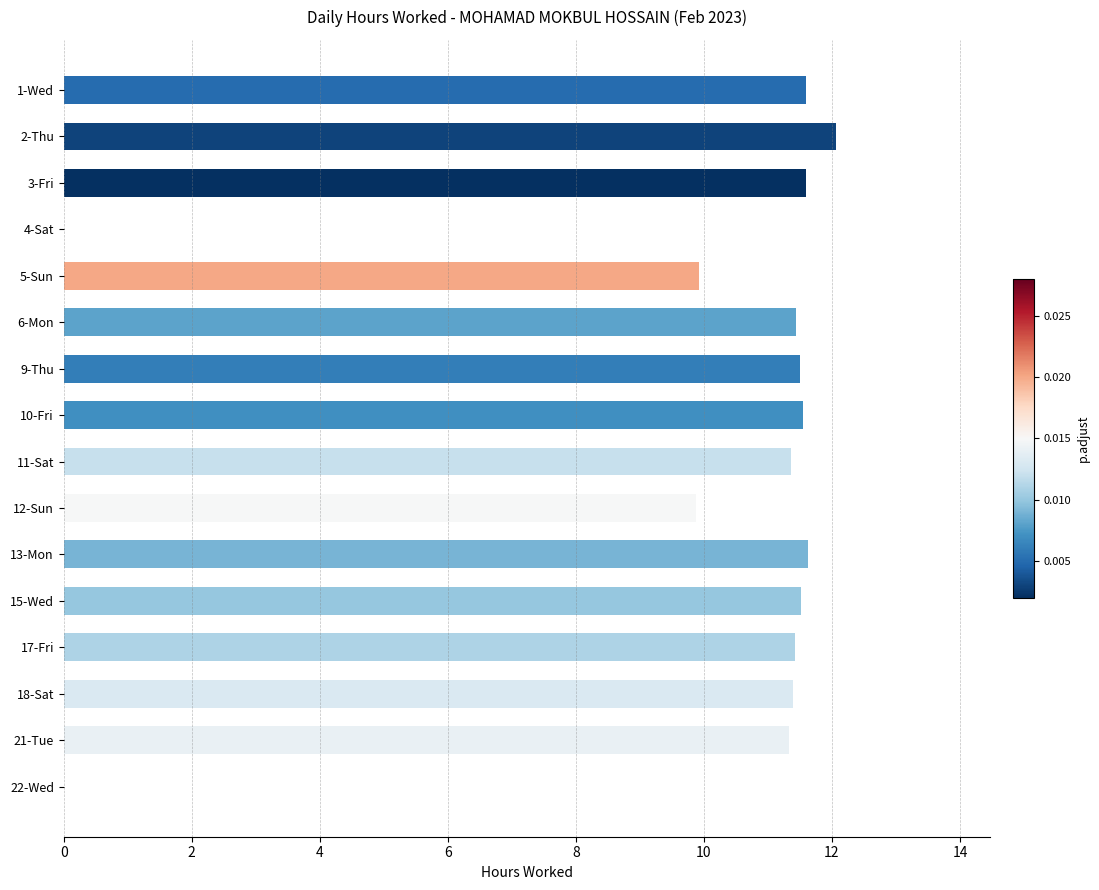

The value at 13-Mon is 11.6. True or false?

True